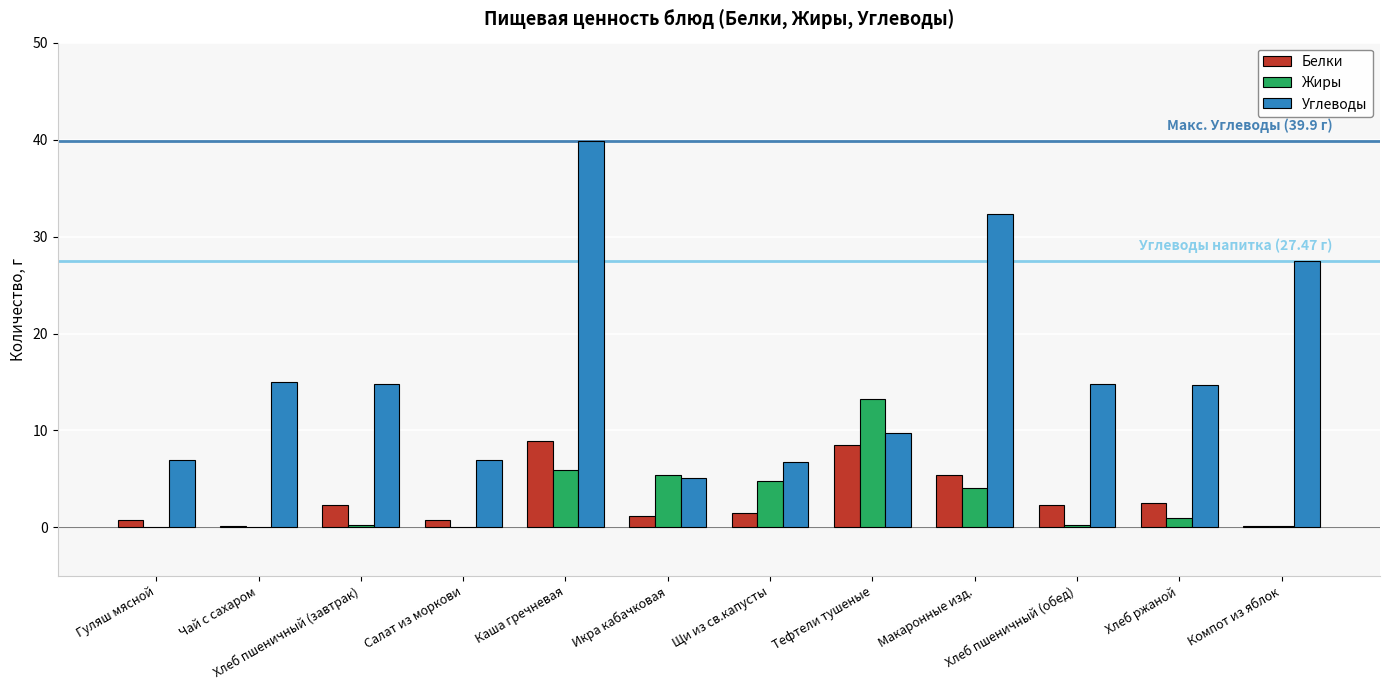

Between Гуляш мясной and Тефтели тушеные, which series saw the biggest shift?

Жиры